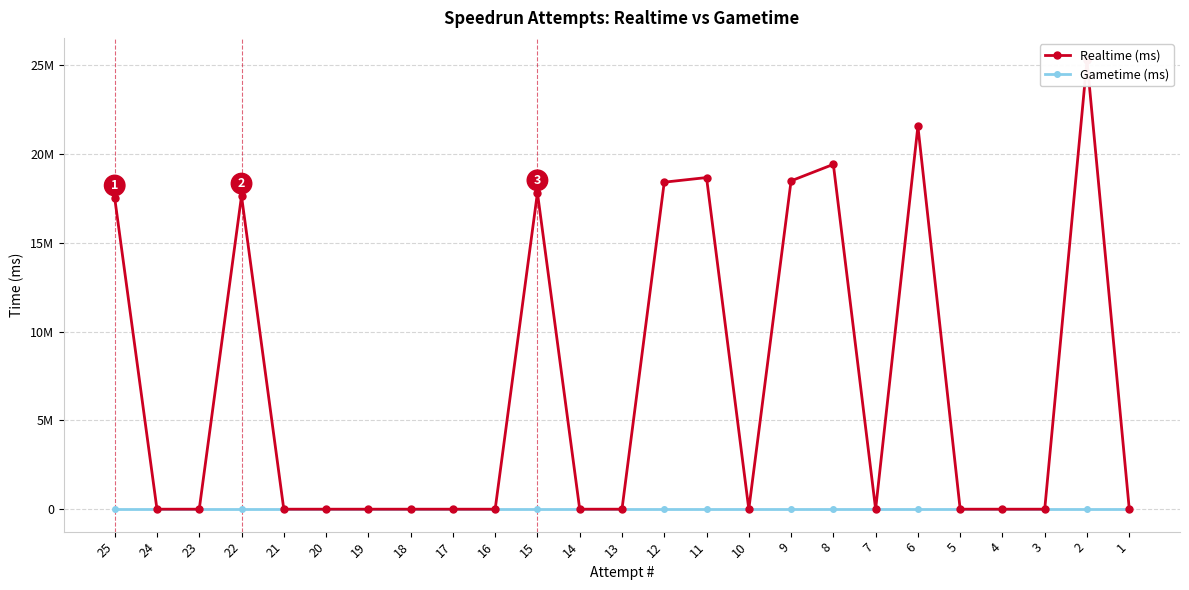

Count the number of categories in the chart.

25